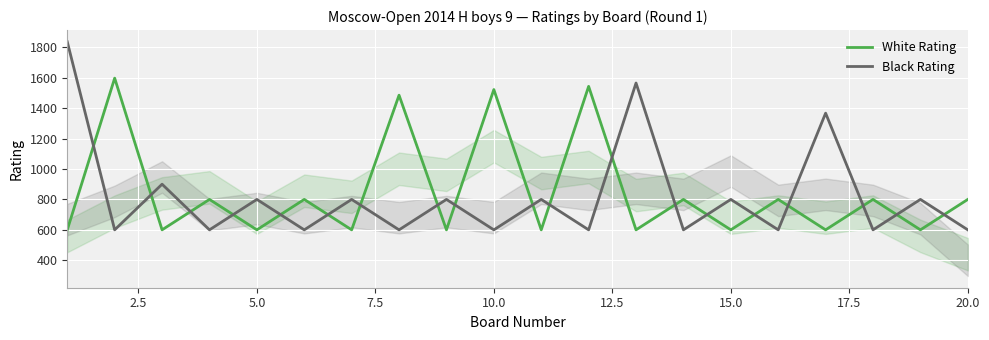

List the series in order of their peak value, lowest first.

White Rating, Black Rating